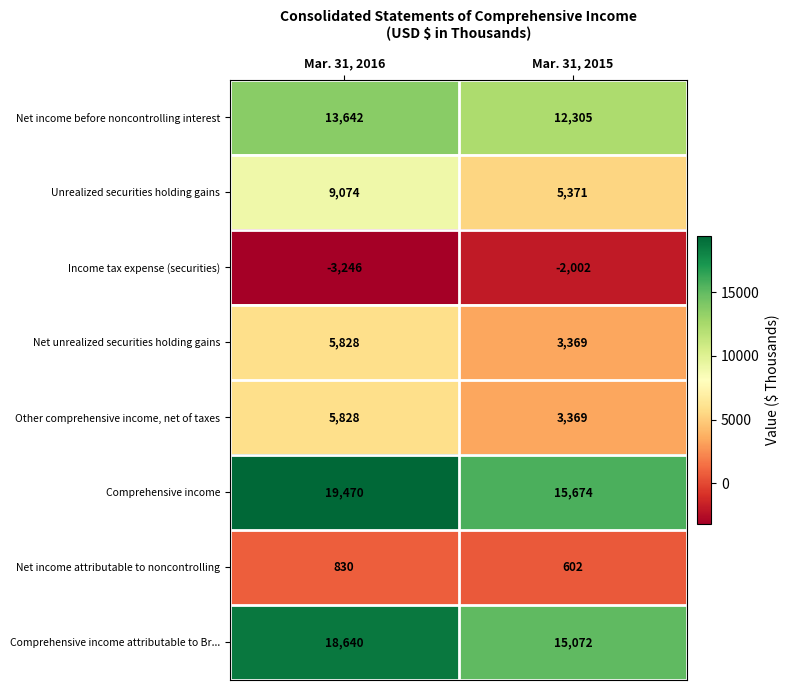

What is the difference between the maximum and minimum values in the Net income attributable to noncontrolling series?

228